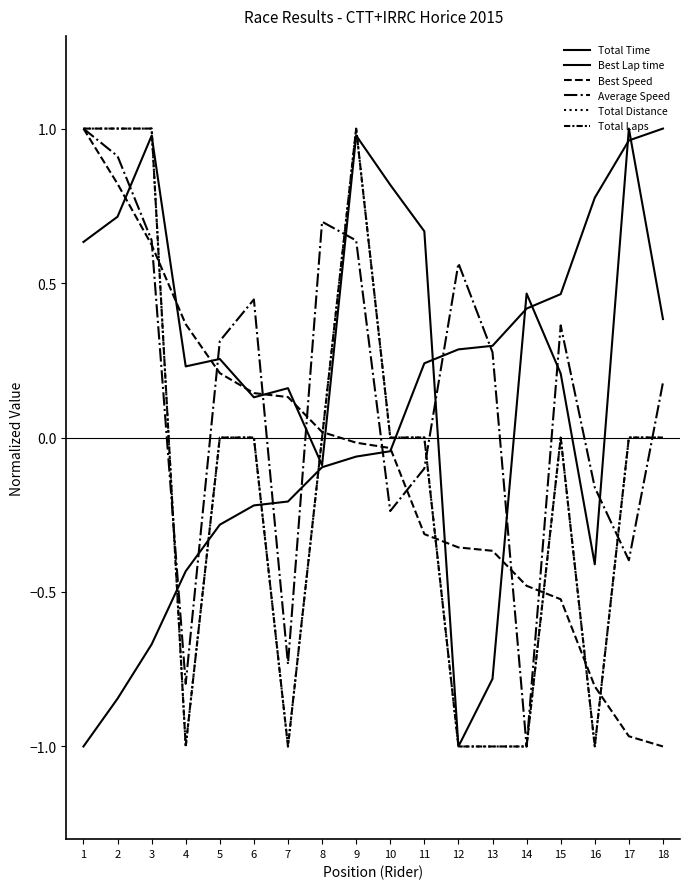

Does the chart display data point markers on the line(s)?

No